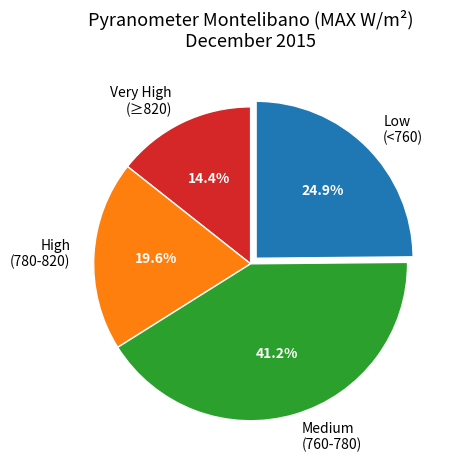

How many slices are in this pie chart?

4